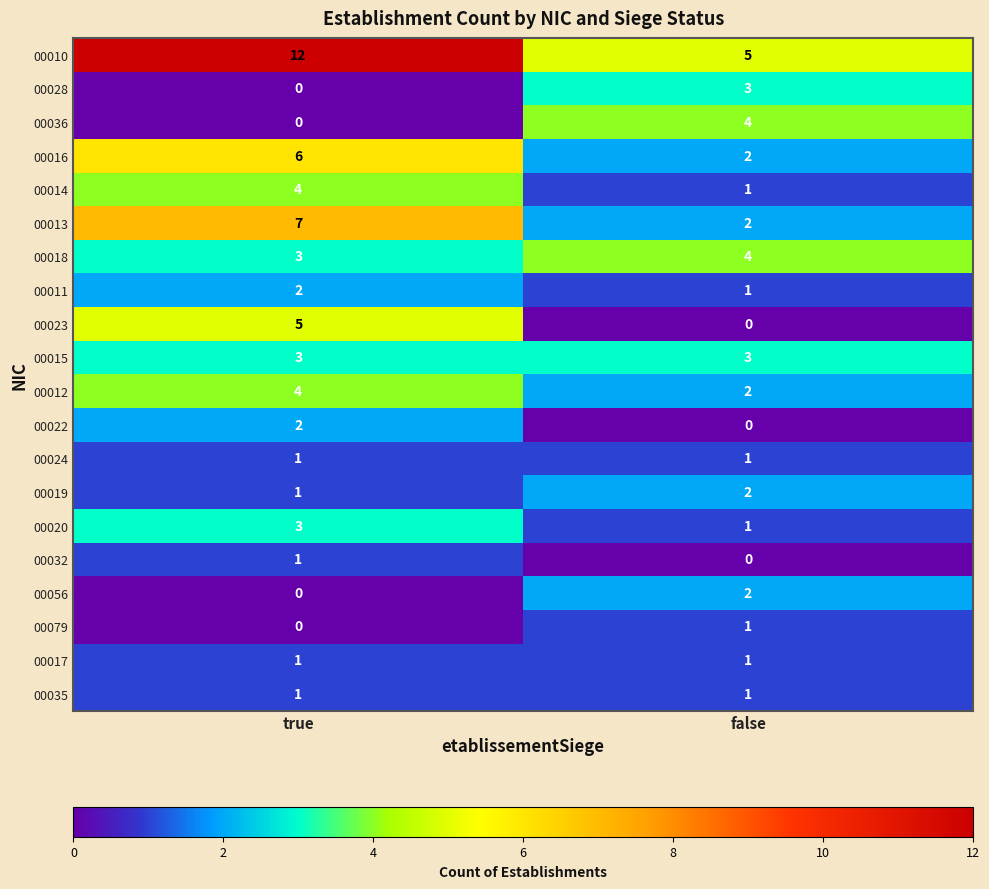

Where is 00079 nearest to the value 0?

true